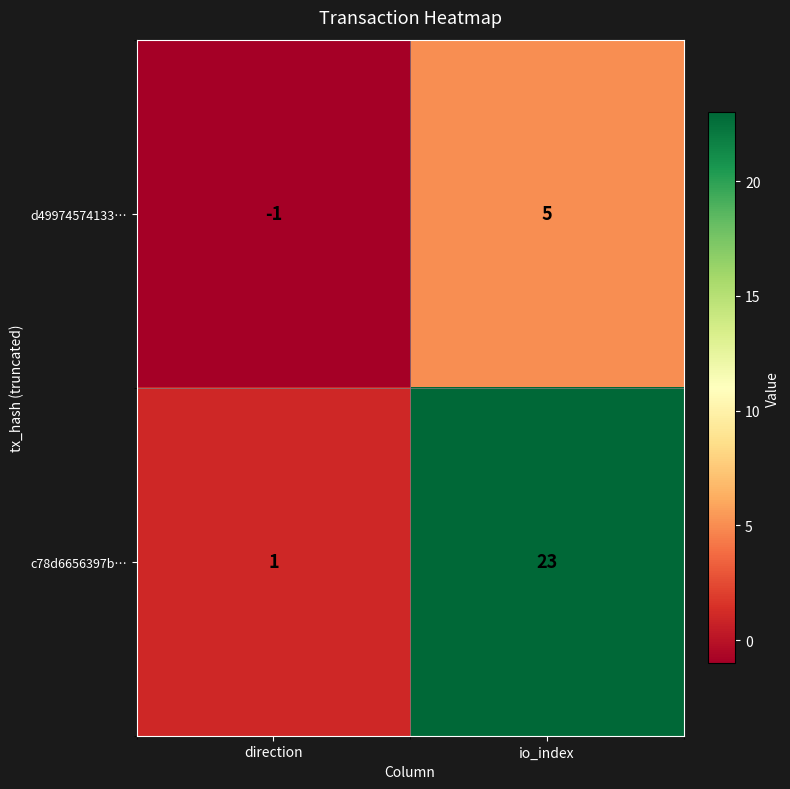

The value of d49974574133… at io_index is 2. True or false?

False